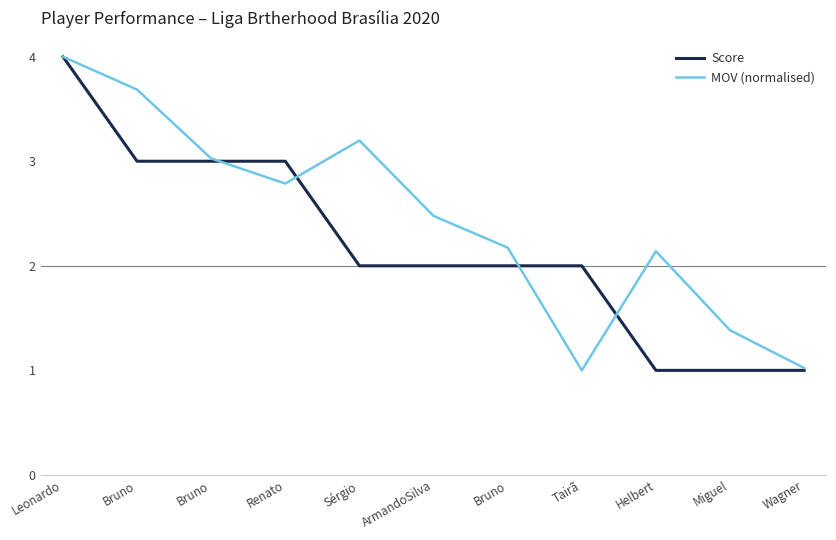

What is the difference between the MOV (normalised) values at Sérgio and Tairã?

2.2